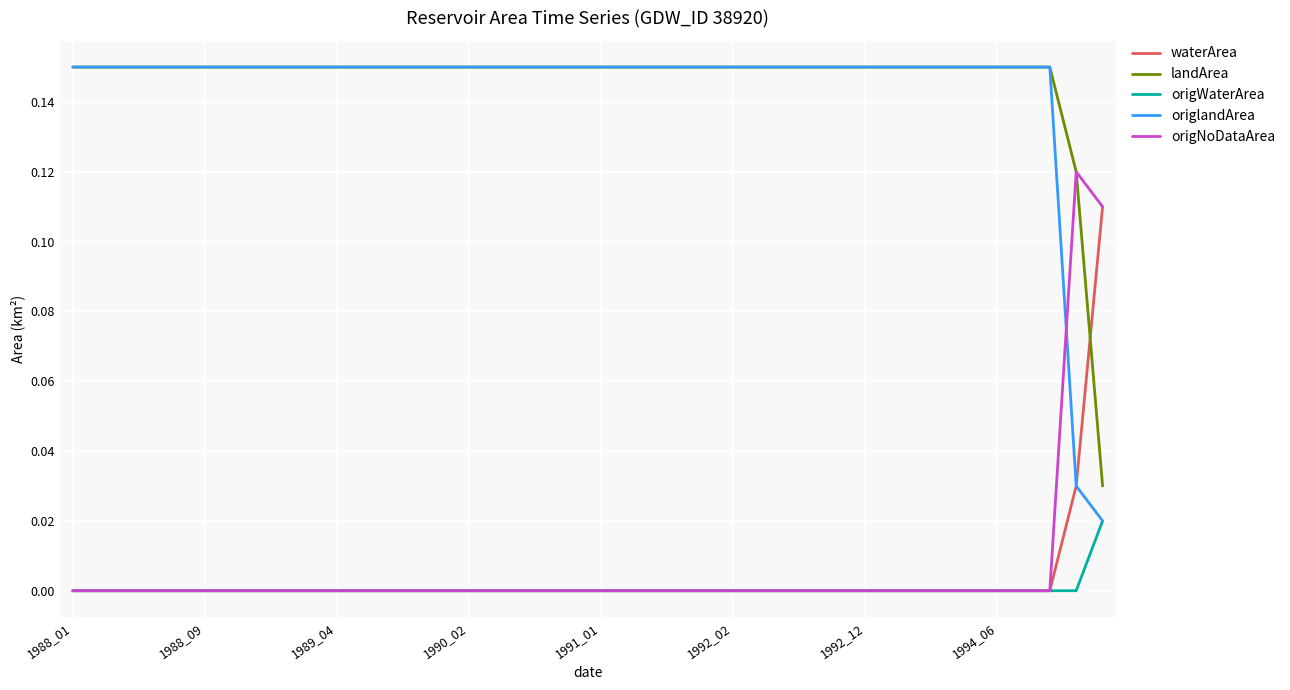

Which series has the largest range (max minus min)?

origlandArea